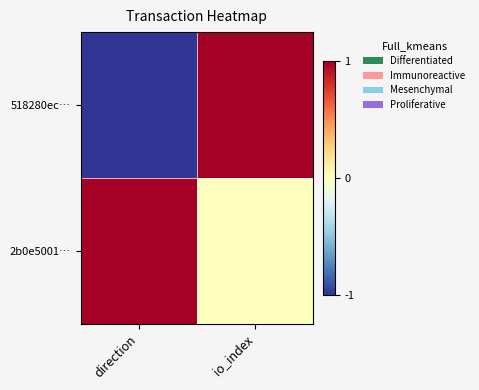

Which series changed the most between direction and io_index?

518280ec…